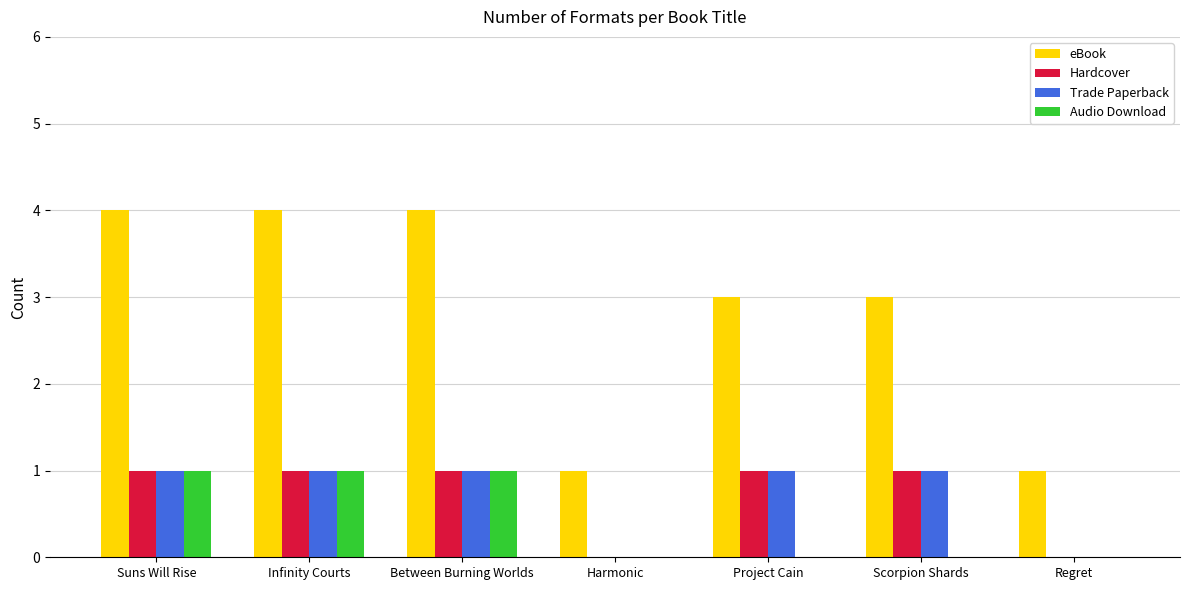

What is the spread (max minus min) of values at Scorpion Shards?

3